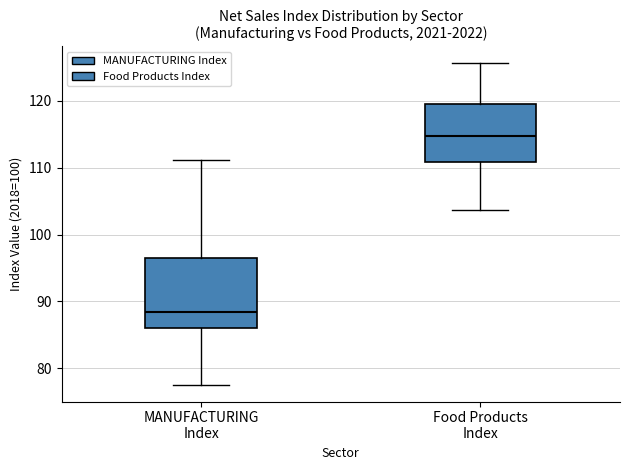

Which box is the tallest, from its lower edge to its upper edge?

MANUFACTURING Index